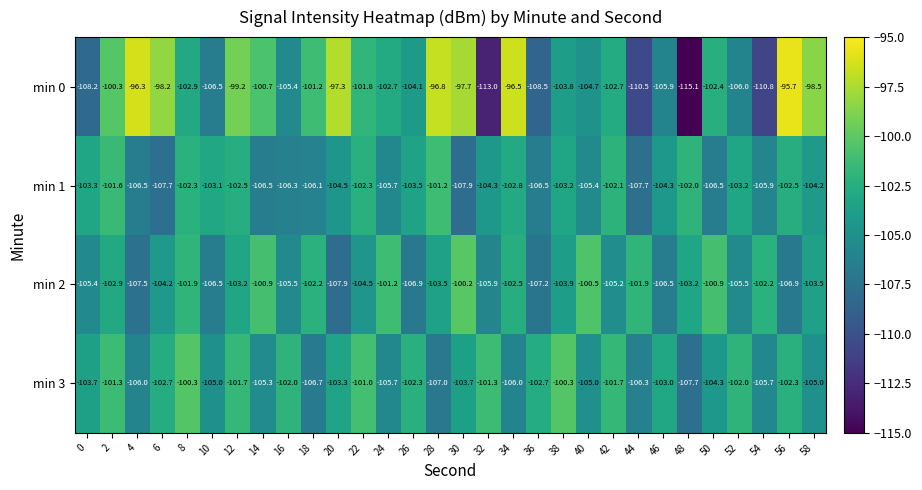

How many categories are shown in the chart?

30